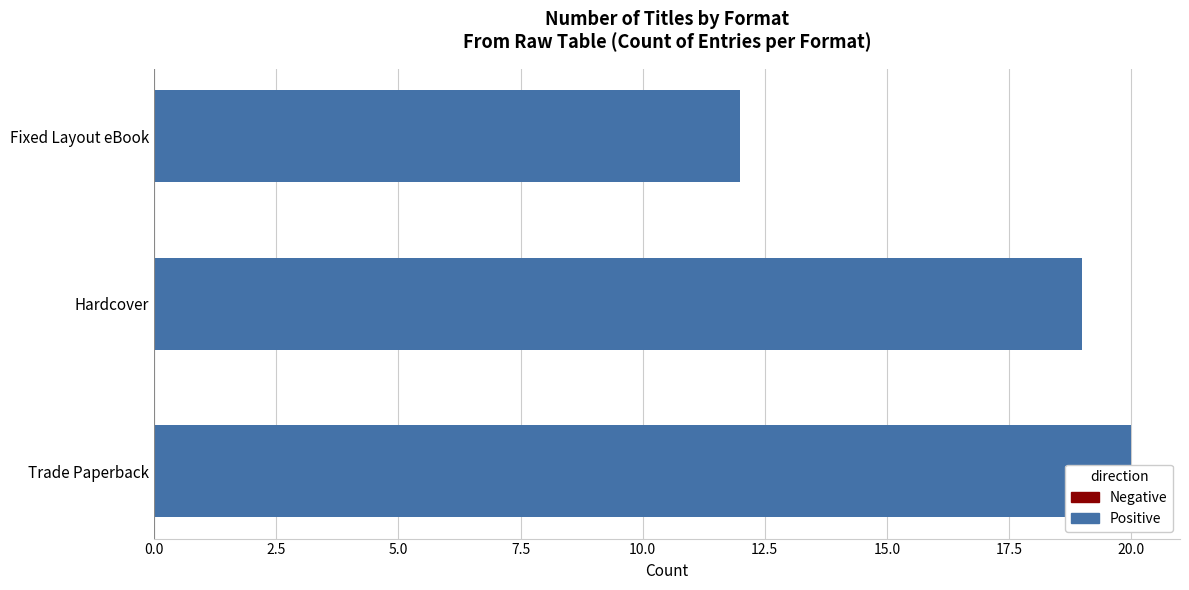

How many values are between 12 and 20?

3